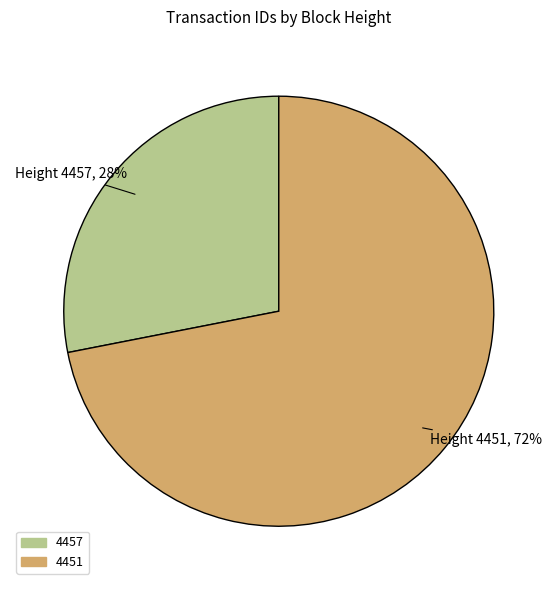

How many slices are in this pie chart?

2